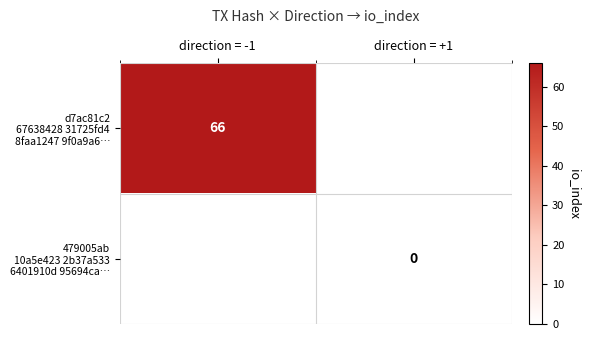

How many values in d7ac81c2 67638428 31725fd4 8faa1247 9f0a9a6… are above zero?

1